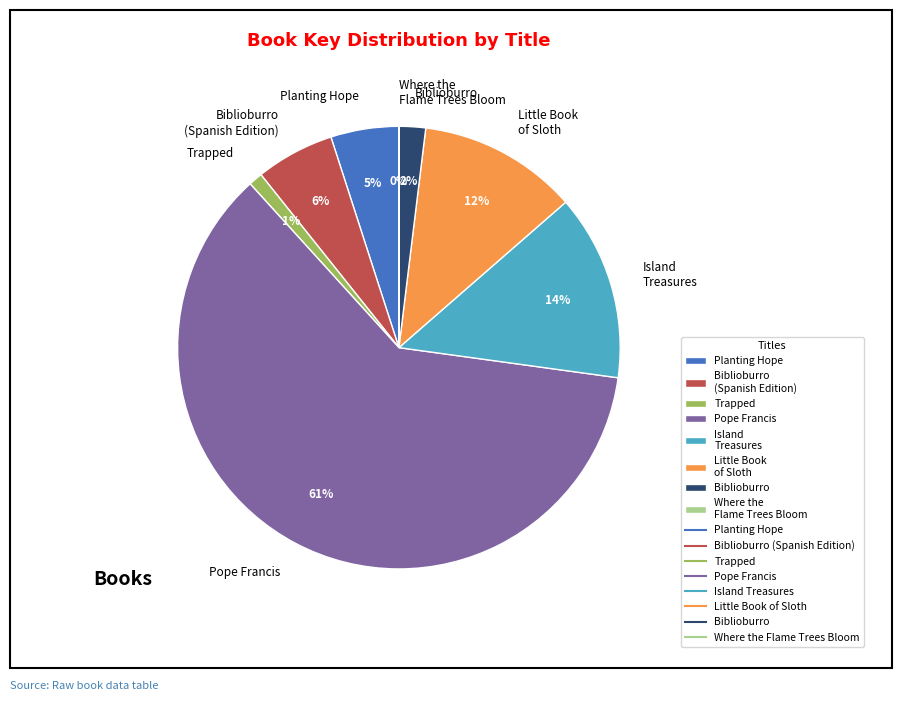

To the nearest percent, what is the average slice percentage?

12%